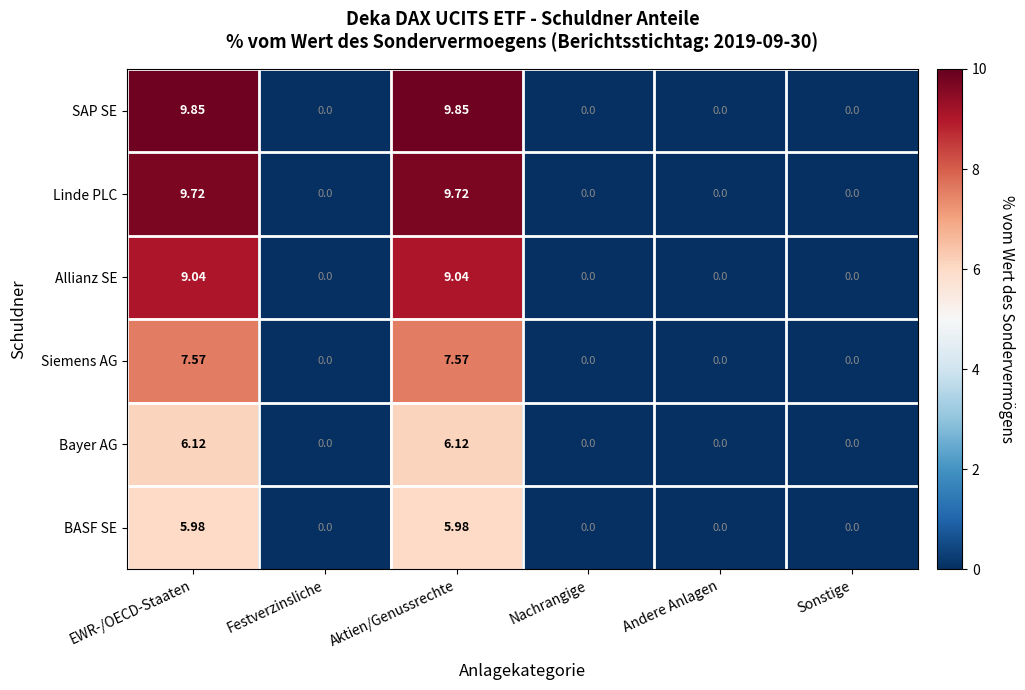

Which series has the widest spread of values?

SAP SE